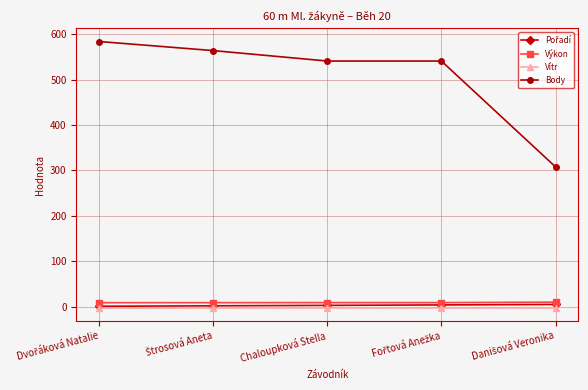

True or false: Vítr and Výkon cross at least once.

False